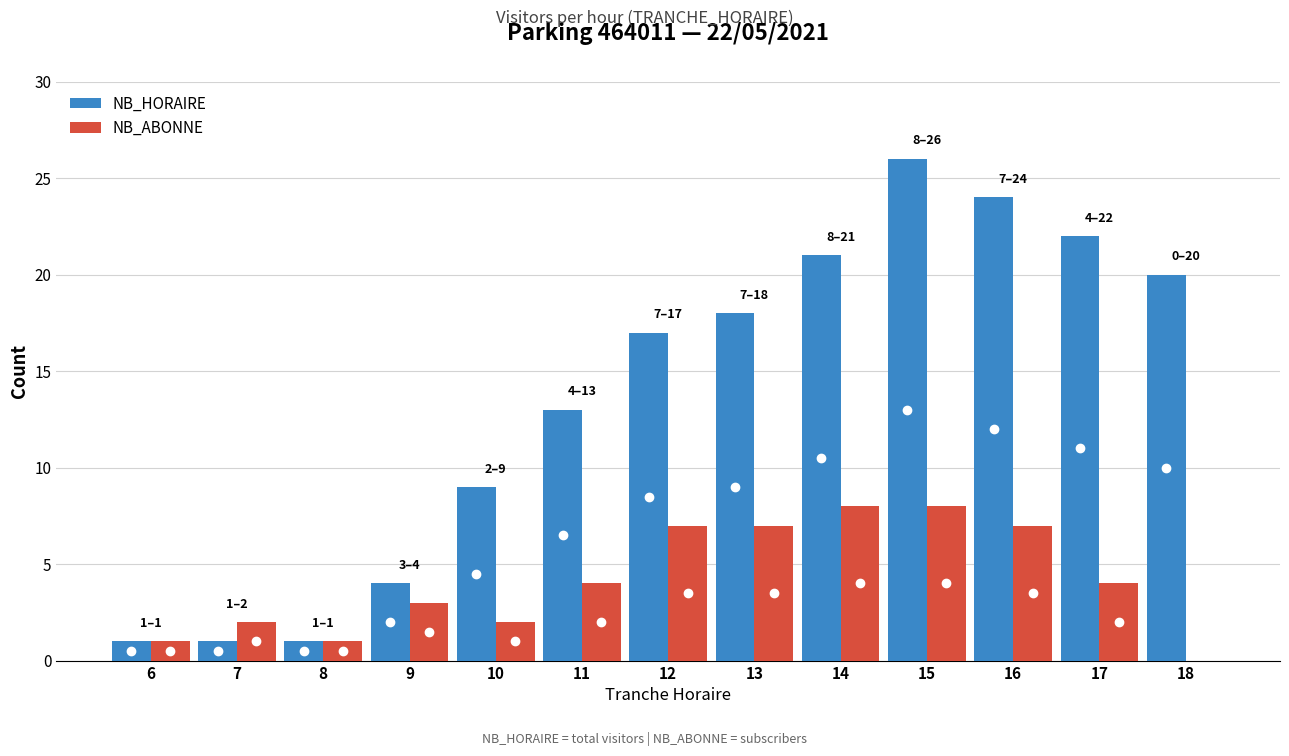

How many series are shown in this chart?

2